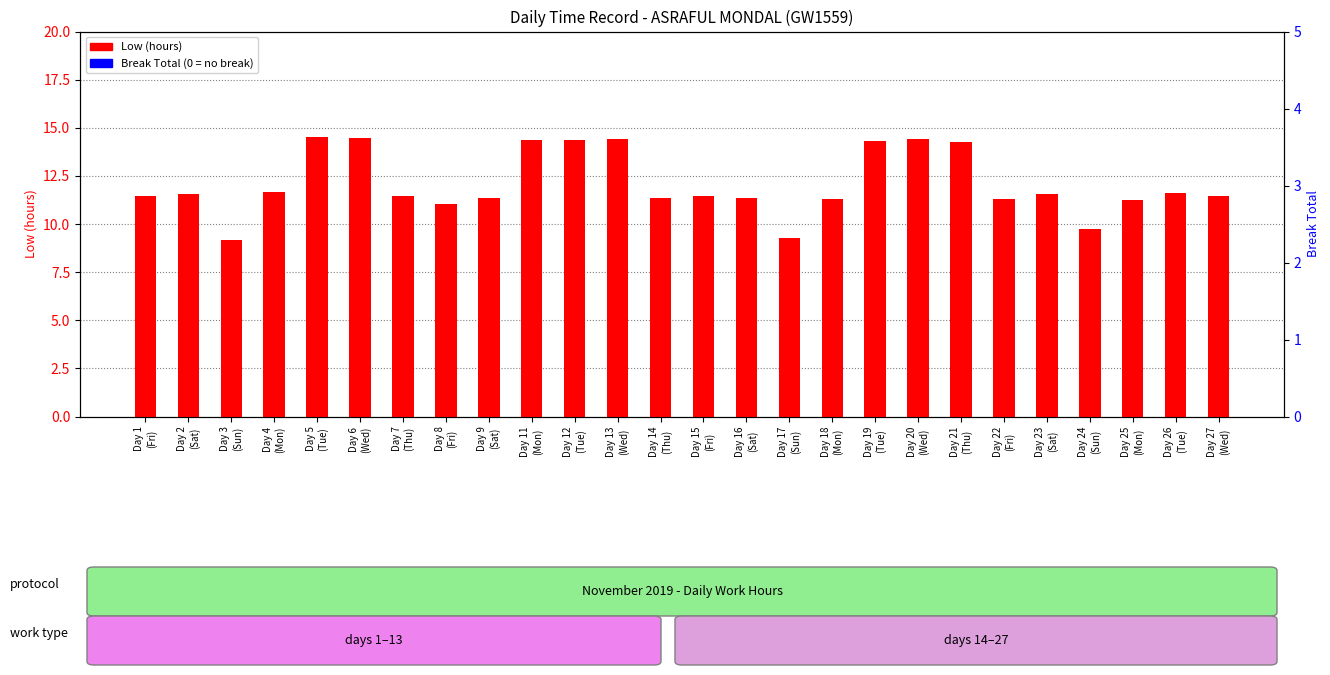

What are all the series names shown in the legend?

Low (hours), Break Total